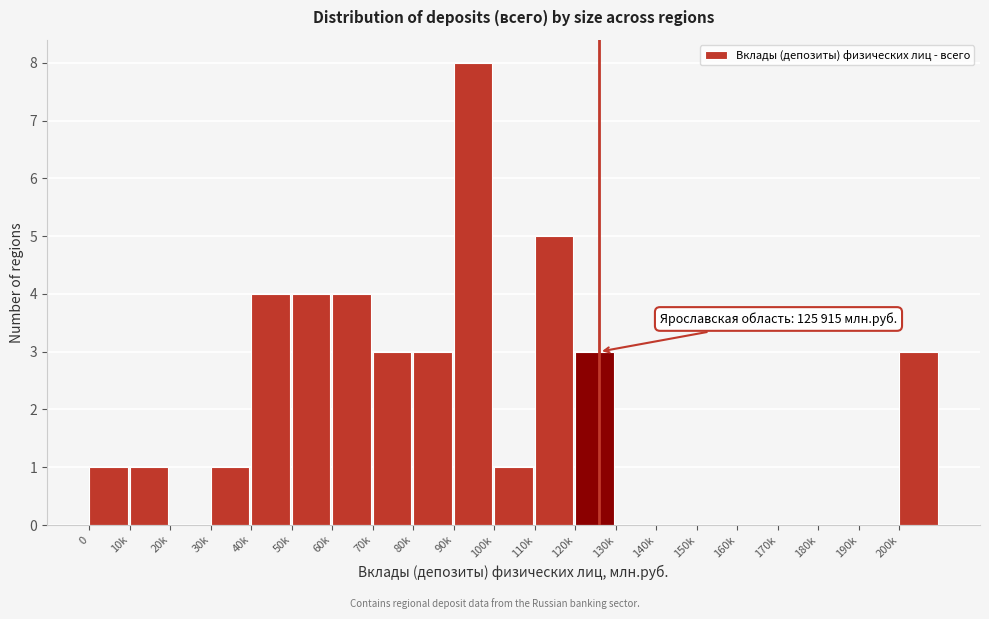

Reading left to right, what are all the values shown in this chart?

0=1	10k=1	20k=0	30k=1	40k=4	50k=4	60k=4	70k=3	80k=3	90k=8	100k=1	110k=5	120k=3	130k=0	140k=0	150k=0	160k=0	170k=0	180k=0	190k=0	200k=3